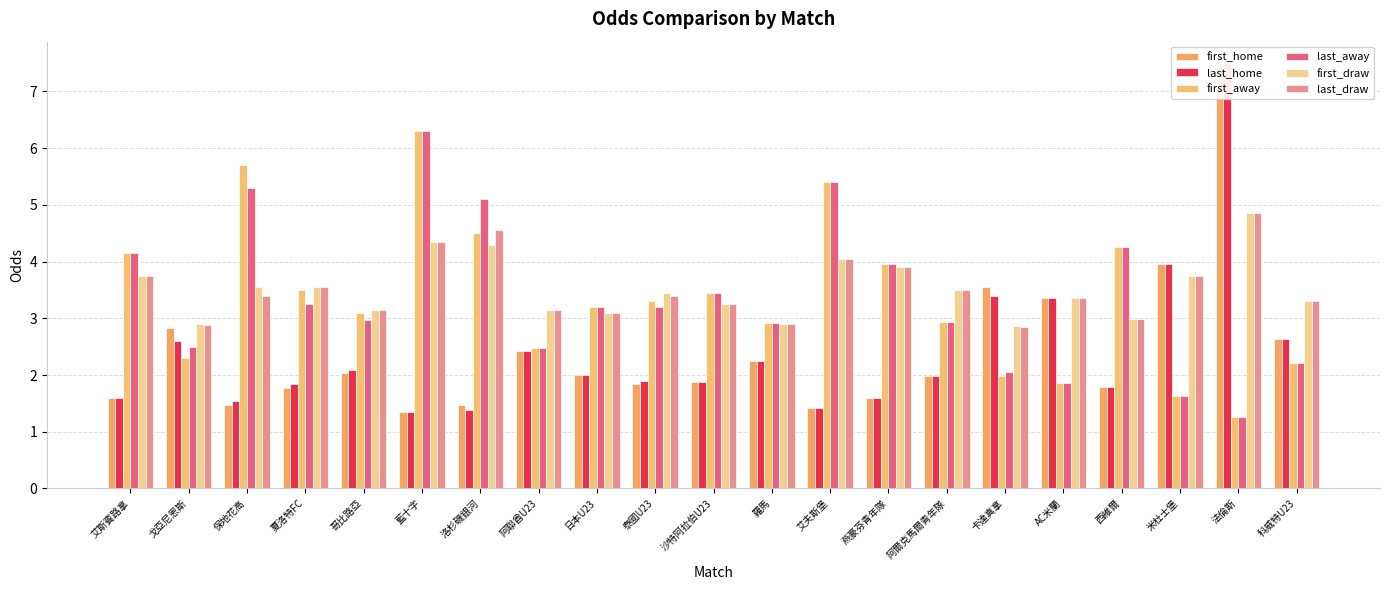

What is the sum of the last_away values at 米杜士堡 and 日本U23?

4.8